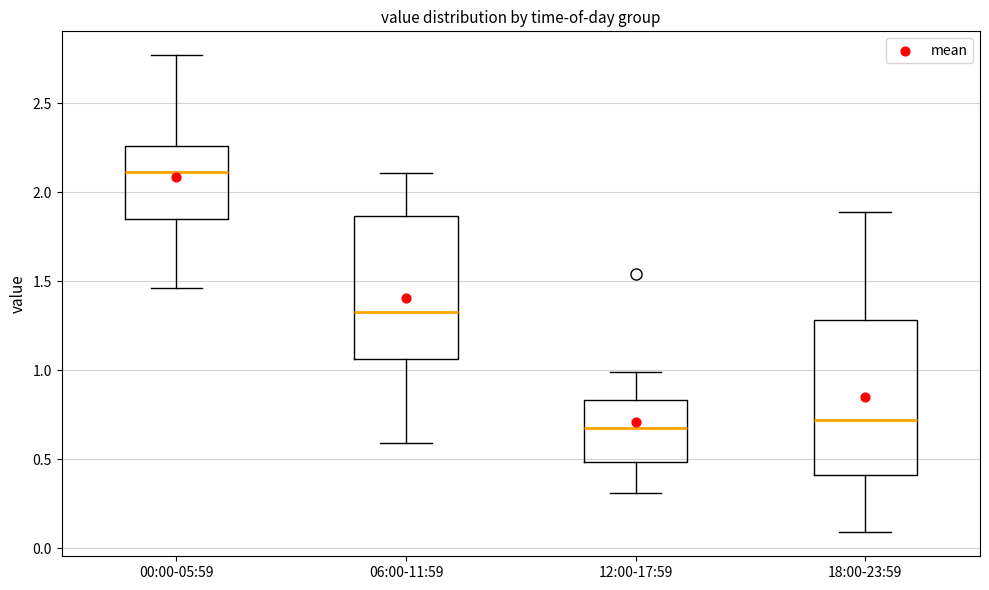

Reading left to right, transcribe this box plot: for each box, give where its median line is, the range the box spans, and where its two whiskers end, as read against the y-axis. The values are not printed on the chart, so give them approximately, as read against the axis.

00:00-05:59: median 2.10, box 1.85 to 2.25, whiskers 1.45 to 2.75
06:00-11:59: median 1.35, box 1.05 to 1.85, whiskers 0.60 to 2.10
12:00-17:59: median 0.70, box 0.50 to 0.85, whiskers 0.30 to 1.00
18:00-23:59: median 0.70, box 0.40 to 1.30, whiskers 0.10 to 1.90